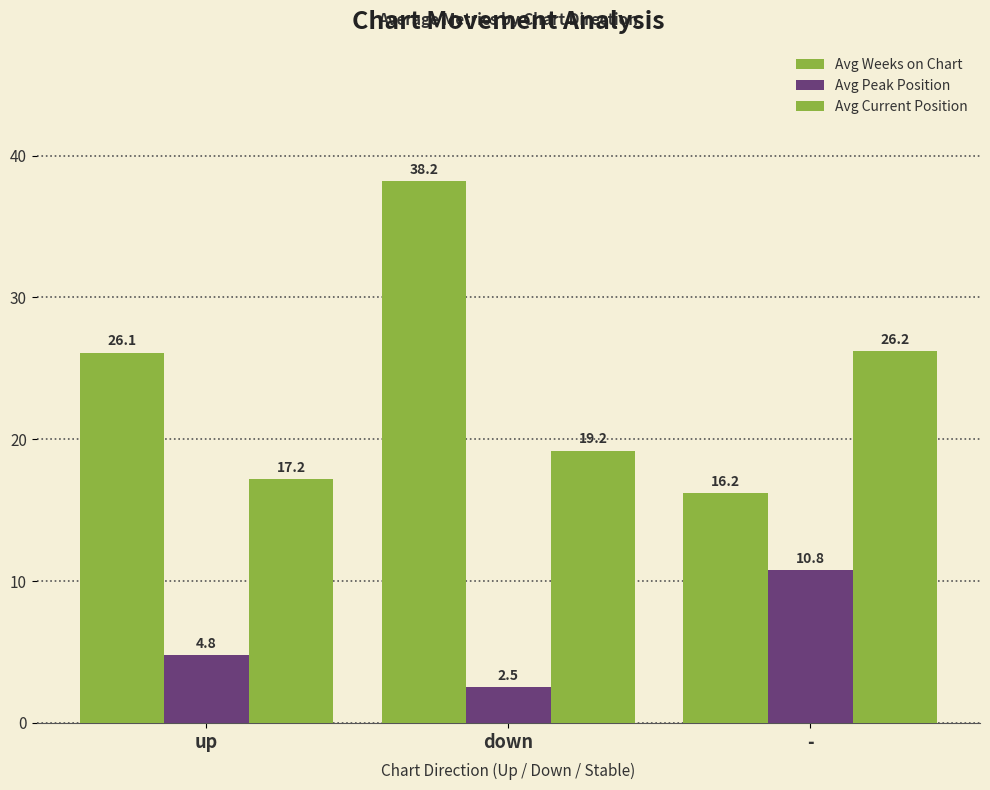

What is the total value across all series at -?

53.2